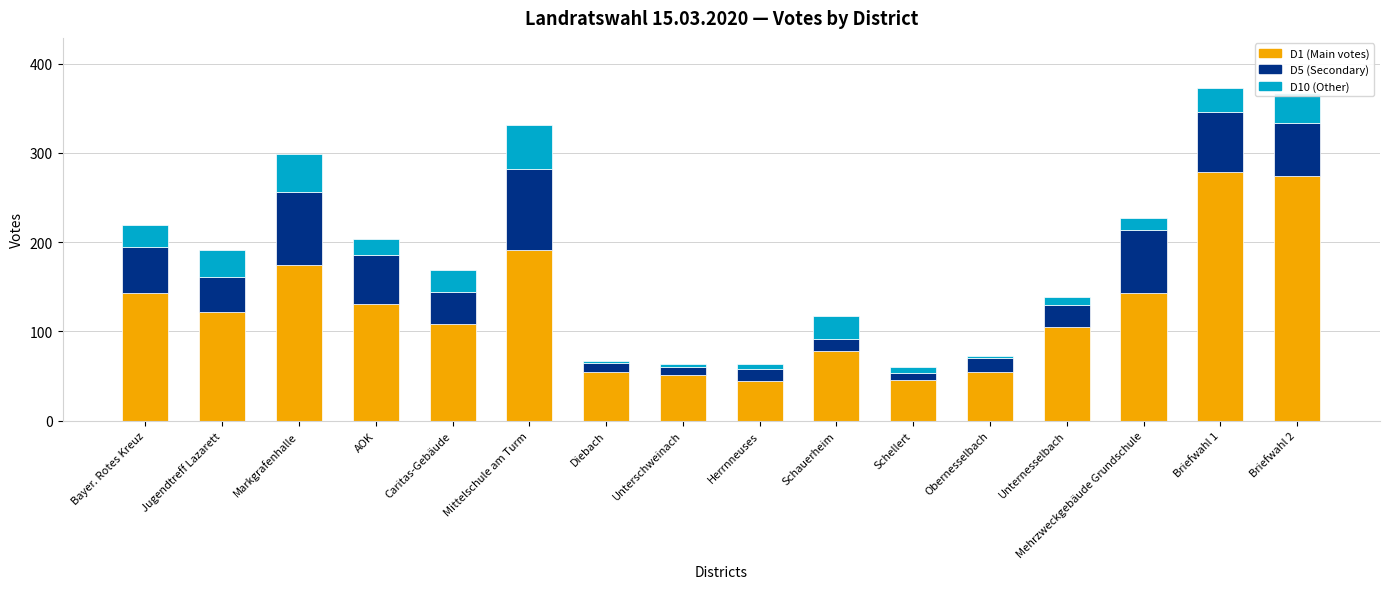

How many bars are there in total?

16